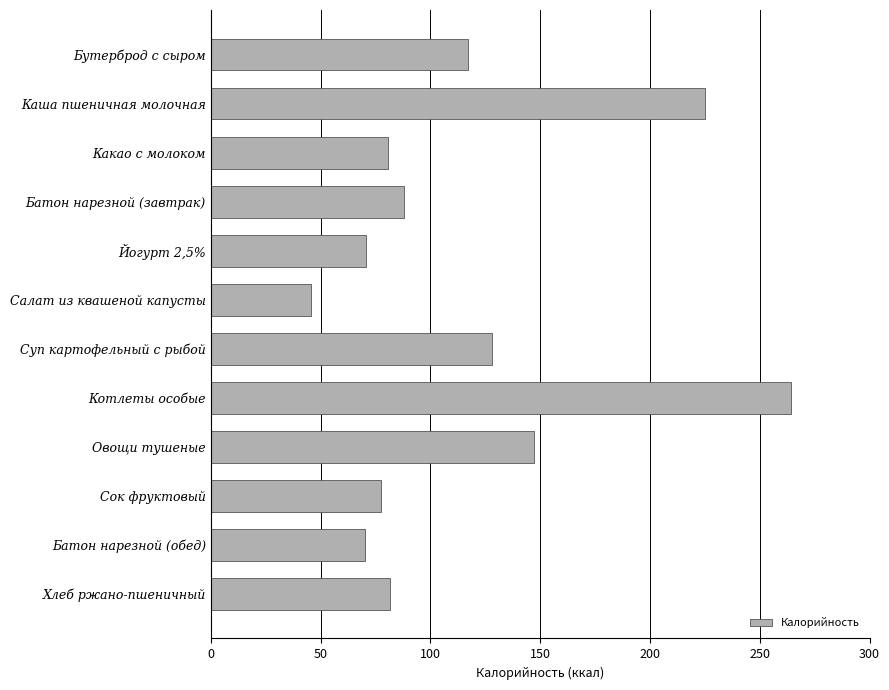

At which label is the value closest to 154?

Овощи тушеные